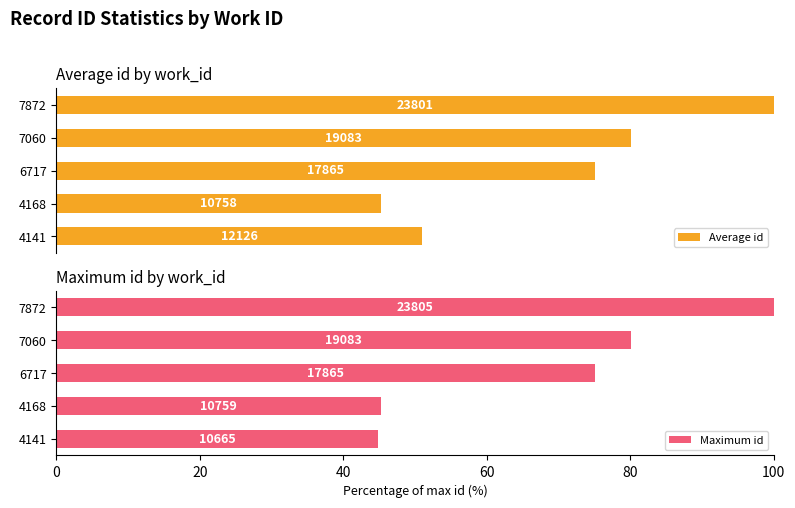

What is the value of the Maximum id bar at the 5th from the left?

100.0